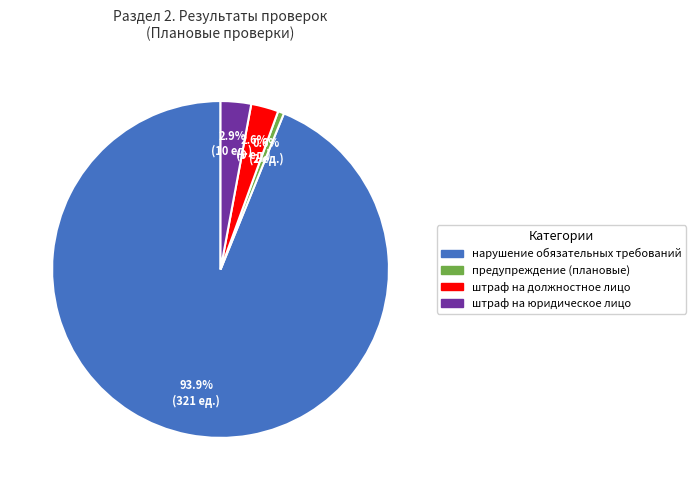

Is there any slice that represents more than half of the pie?

Yes